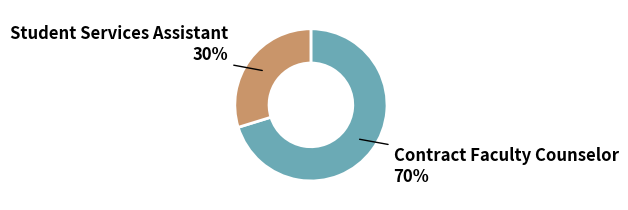

Does any single category account for the majority?

Yes